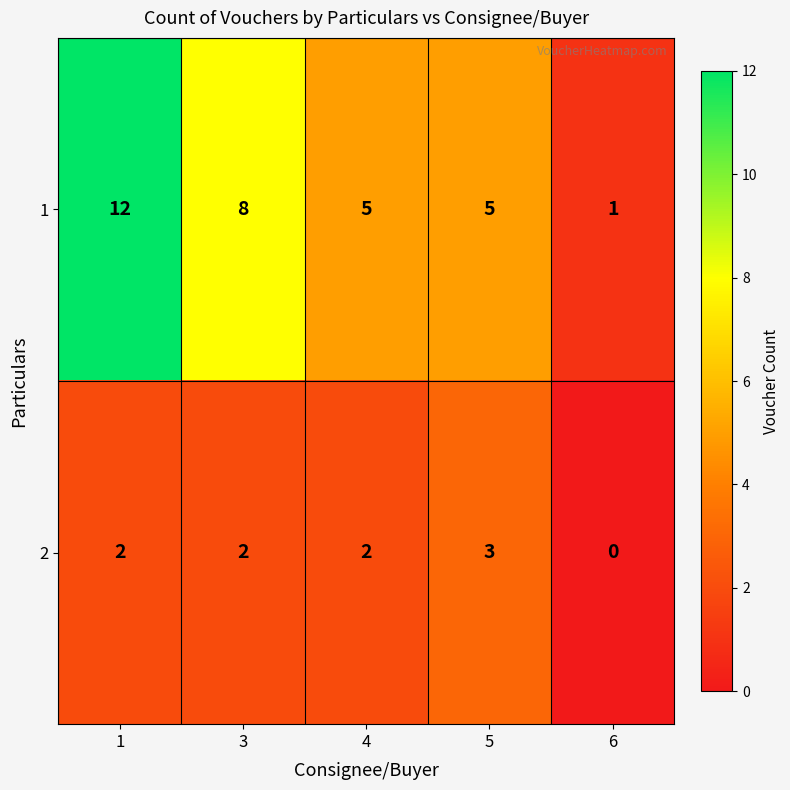

List the series in order of their peak value, highest first.

1, 2